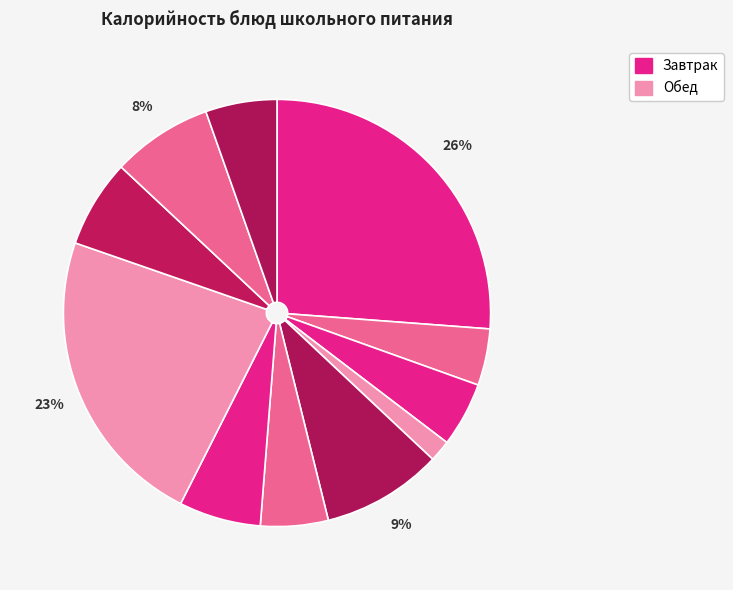

How many segments does this pie chart have?

11